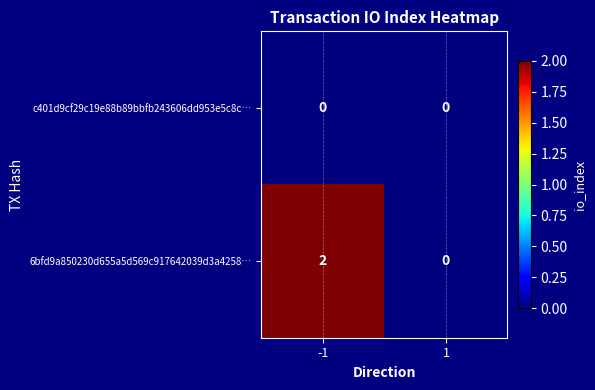

List the series in order of their overall mean, lowest first.

c401d9cf29c19e88b89bbfb243606dd953e5c8c…, 6bfd9a850230d655a5d569c917642039d3a4258…